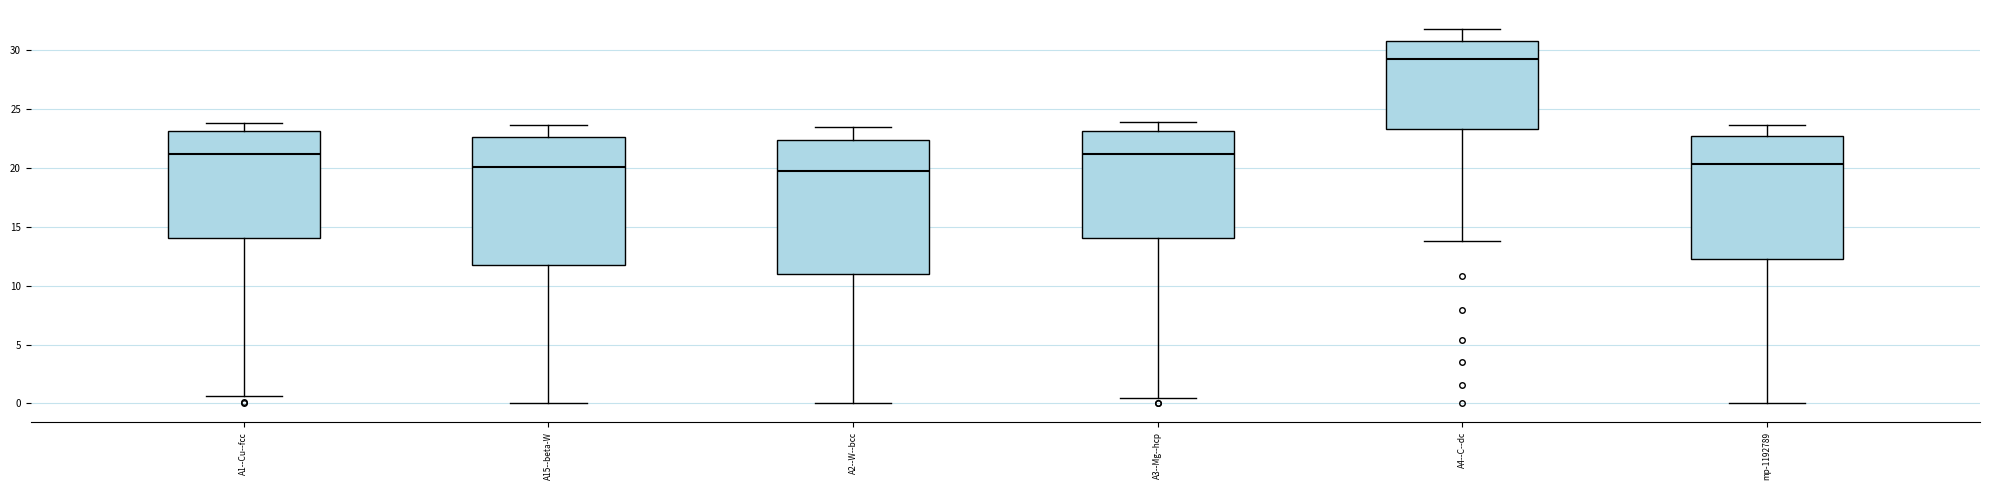

Reading left to right, transcribe this box plot: for each box, give where its median line is, the range the box spans, and where its two whiskers end, as read against the y-axis. The values are not printed on the chart, so give them approximately, as read against the axis.

A1--Cu--fcc: median 21.0, box 14.0 to 23.0, whiskers 0.5 to 24.0
A15--beta-W: median 20.0, box 12.0 to 22.5, whiskers 0.0 to 23.5
A2--W--bcc: median 19.5, box 11.0 to 22.5, whiskers 0.0 to 23.5
A3--Mg--hcp: median 21.0, box 14.0 to 23.0, whiskers 0.5 to 24.0
A4--C--dc: median 29.0, box 23.5 to 31.0, whiskers 14.0 to 32.0
mp-1192789: median 20.5, box 12.0 to 22.5, whiskers 0.0 to 23.5